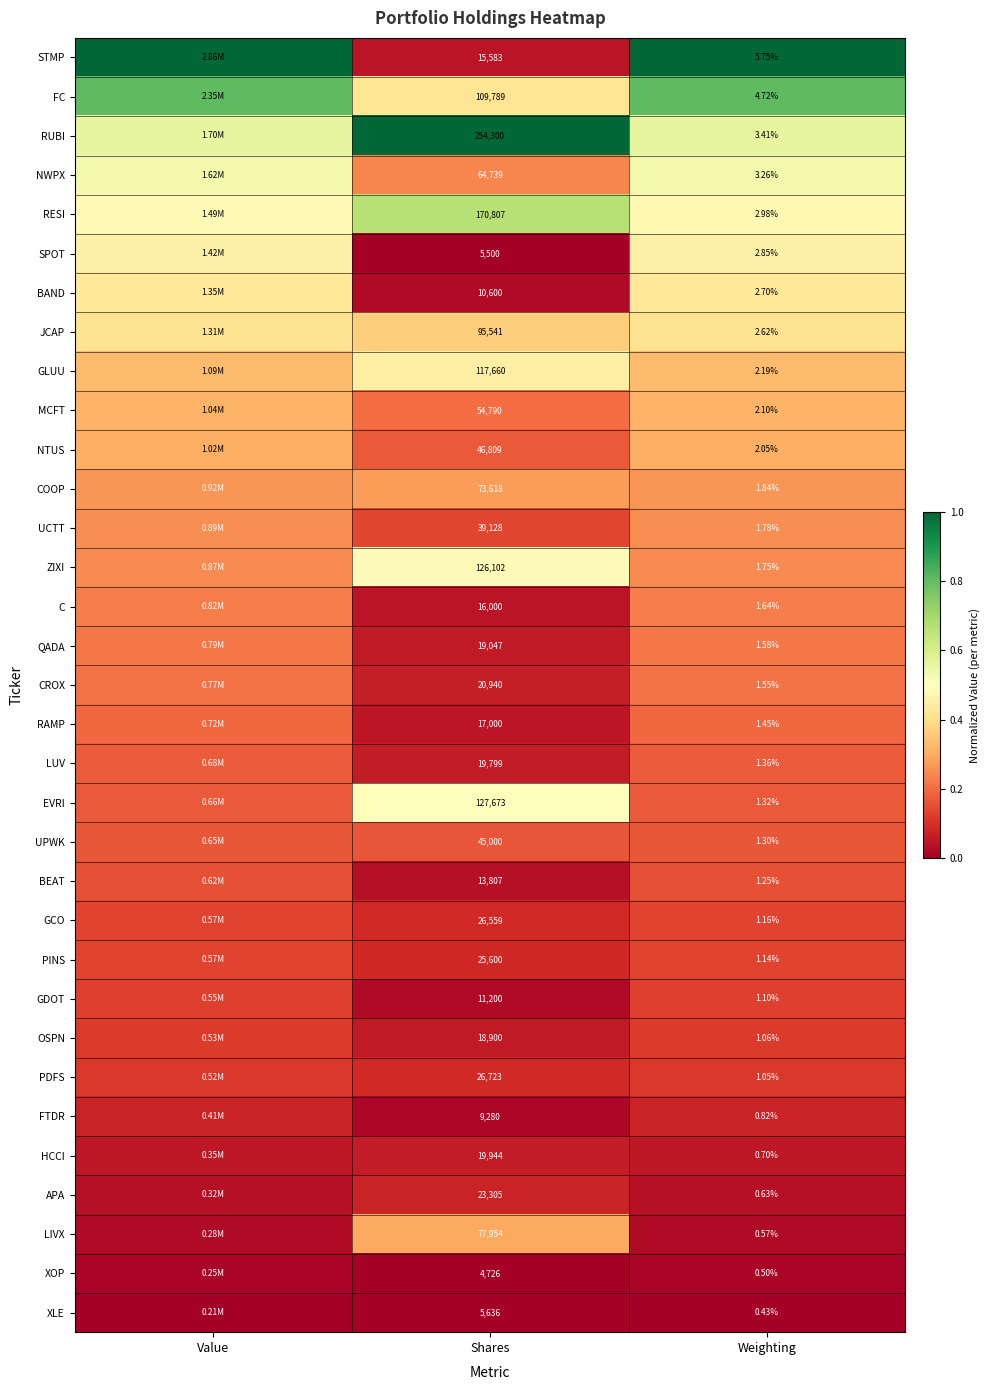

At Shares, list the series in order from largest to smallest.

RUBI, RESI, EVRI, ZIXI, GLUU, FC, JCAP, LIVX, COOP, NWPX, MCFT, NTUS, UPWK, UCTT, PDFS, GCO, PINS, APA, CROX, HCCI, LUV, QADA, OSPN, RAMP, C, STMP, BEAT, GDOT, BAND, FTDR, XLE, SPOT, XOP